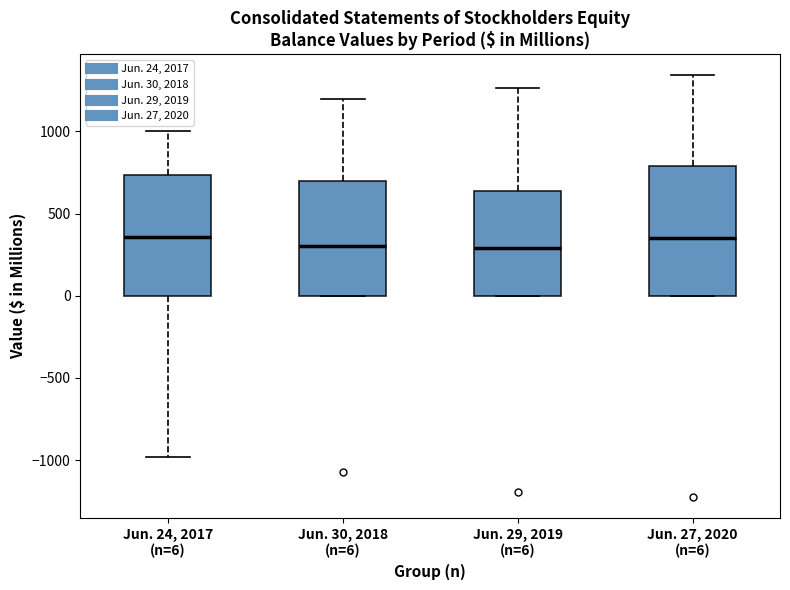

Comparing the boxes themselves (not the whiskers), which one is the tallest?

Jun. 27, 2020 (n=6)